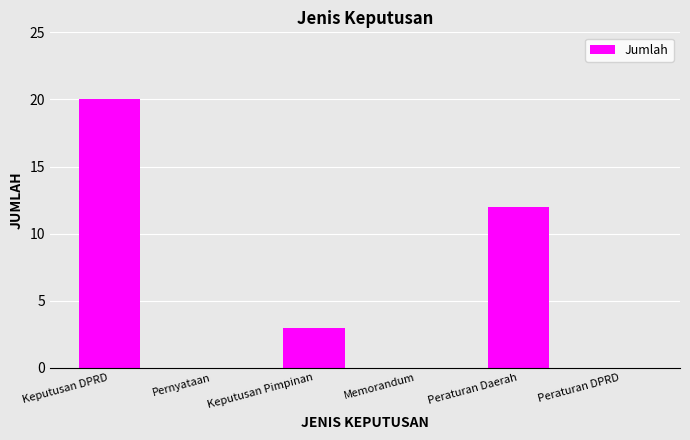

The value at Peraturan Daerah is 4. True or false?

False